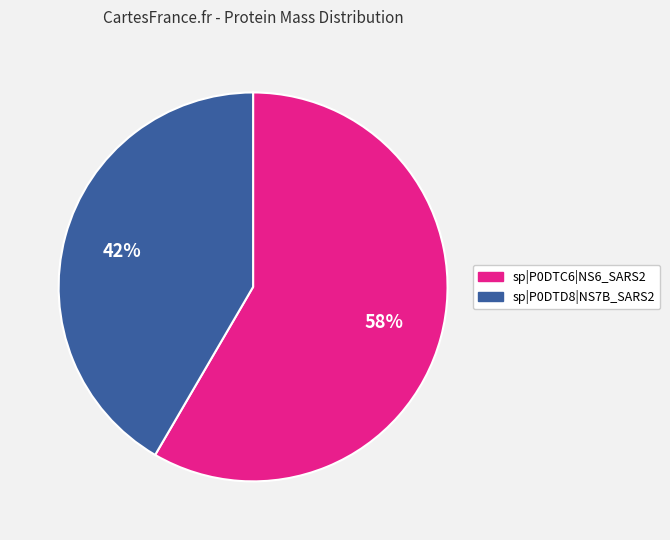

How many slices are in this pie chart?

2